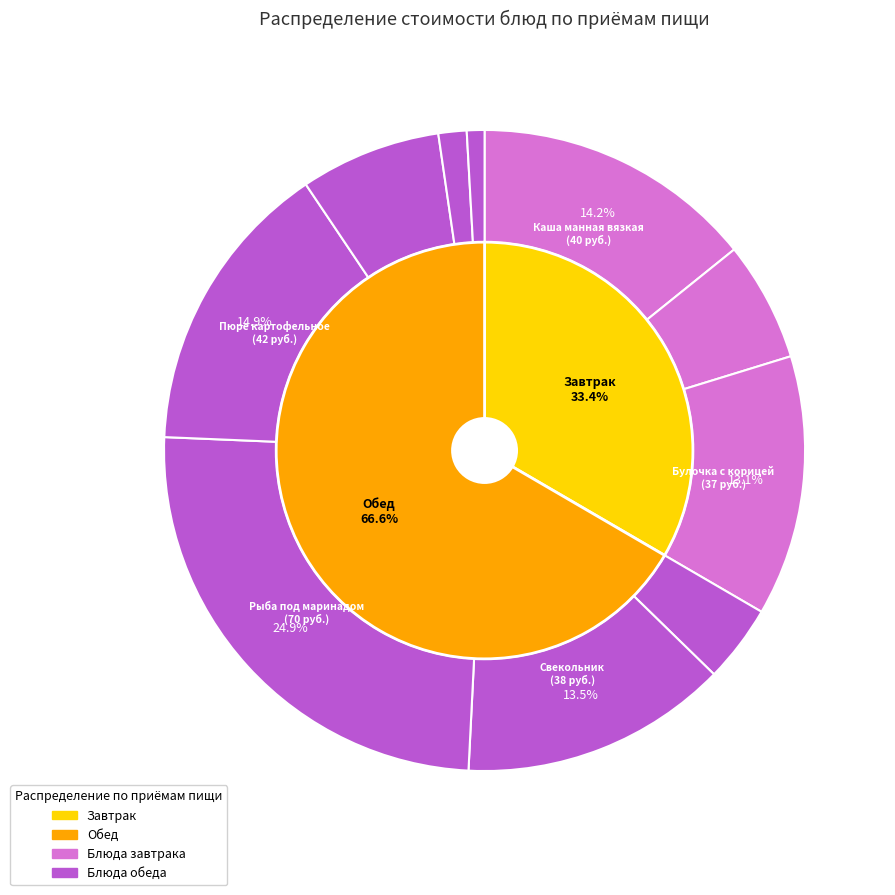

Rank the categories by value from highest to lowest.

Рыба под маринадом, Пюре картофельное, Каша манная вязкая, Свекольник, Булочка с корицей, Напиток с черной смородиной, Чай с лимоном и сахаром, Икра кабачковая, Хлеб пшеничный витаминизированный, Хлеб ржаной